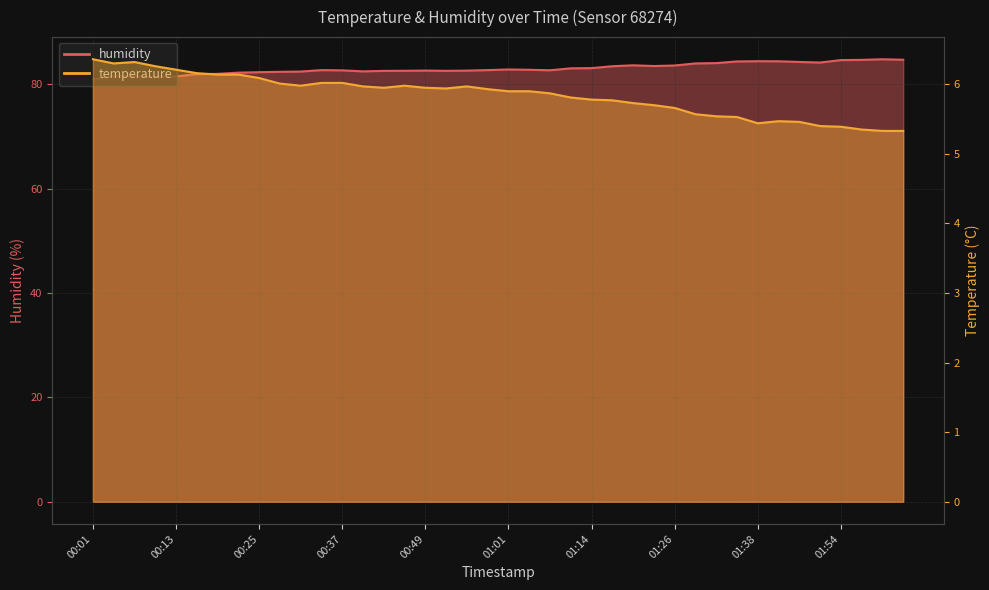

List the labels in order of temperature value, largest first.

00:01, 00:07, 00:04, 00:10, 00:13, 00:16, 00:19, 00:22, 00:25, 00:34, 00:37, 00:28, 00:31, 00:46, 00:40, 00:55, 00:43, 00:49, 00:52, 00:58, 01:01, 01:04, 01:07, 01:11, 01:14, 01:17, 01:20, 01:23, 01:26, 01:29, 01:32, 01:35, 01:41, 01:47, 01:38, 01:50, 01:54, 01:57, 02:00, 02:03